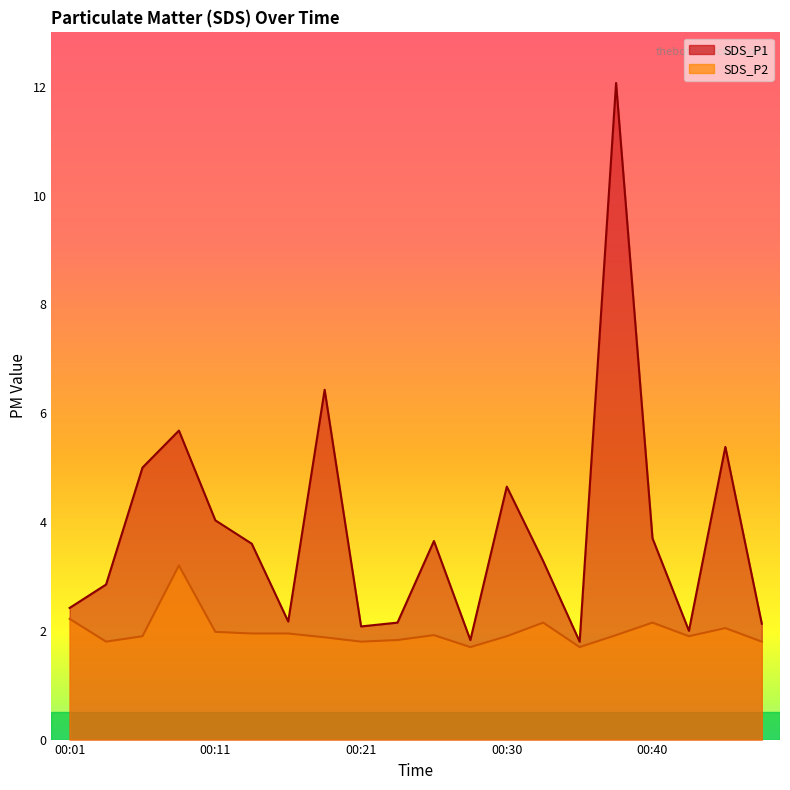

The SDS_P2 series shows 2.8 at 00:35. True or false?

False